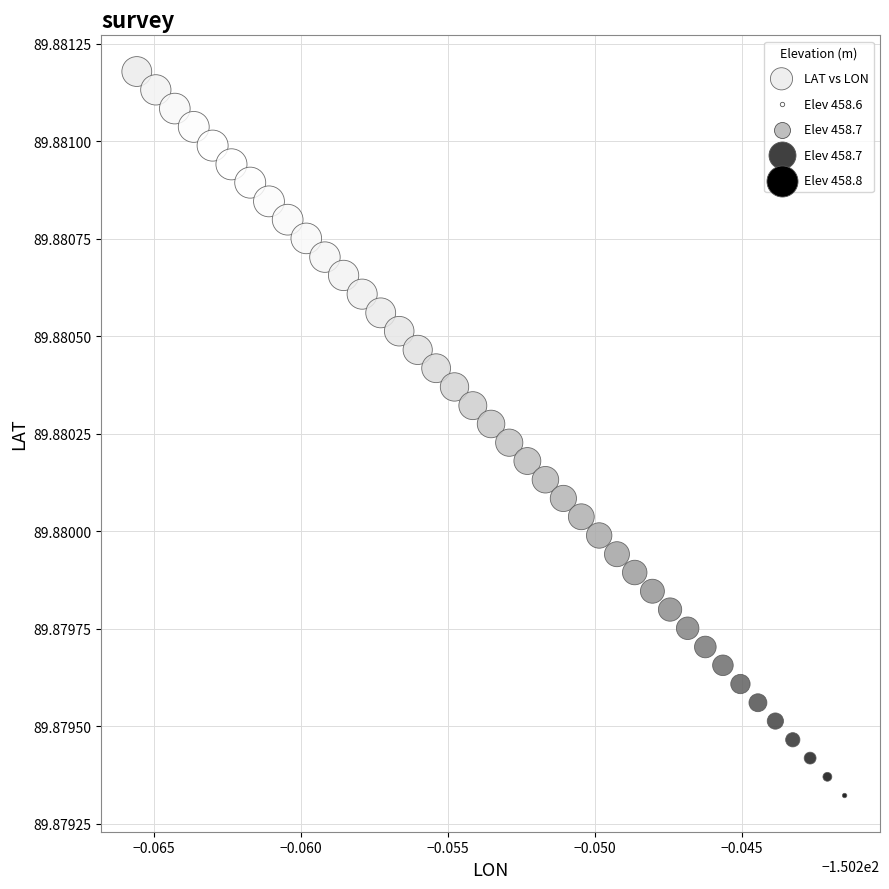

How many points are shown in the scatter plot?

40